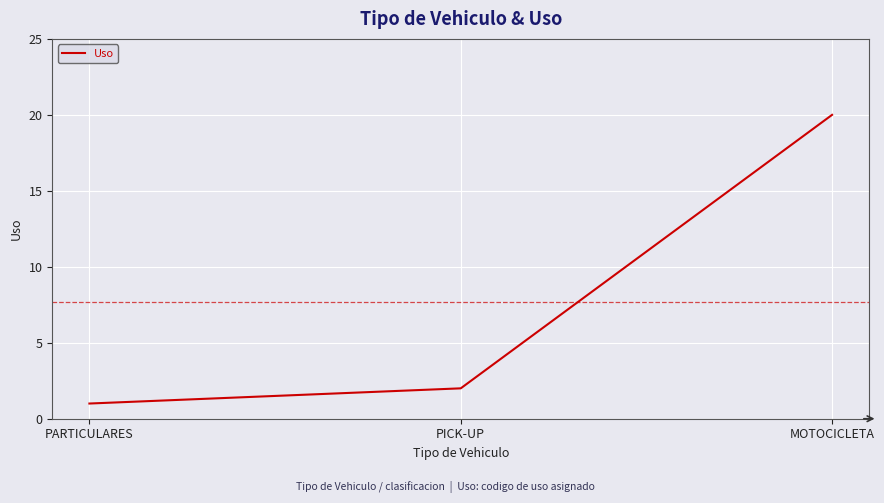

What is the minimum value shown in the chart?

1